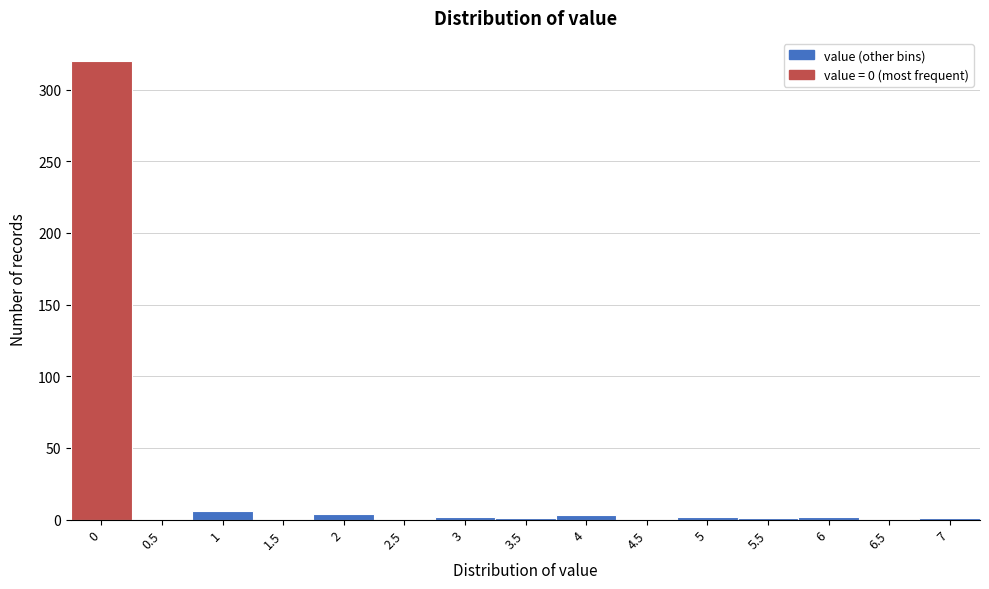

What is the sum of all values?

342